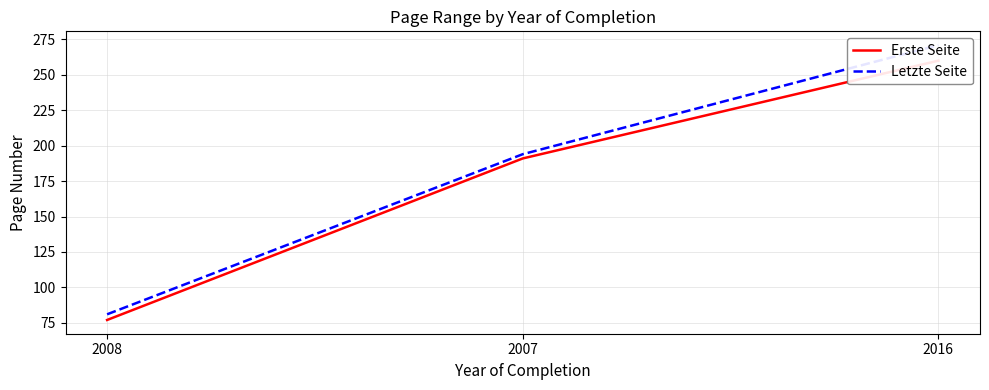

What is the label of the 1st point from the right?

2016